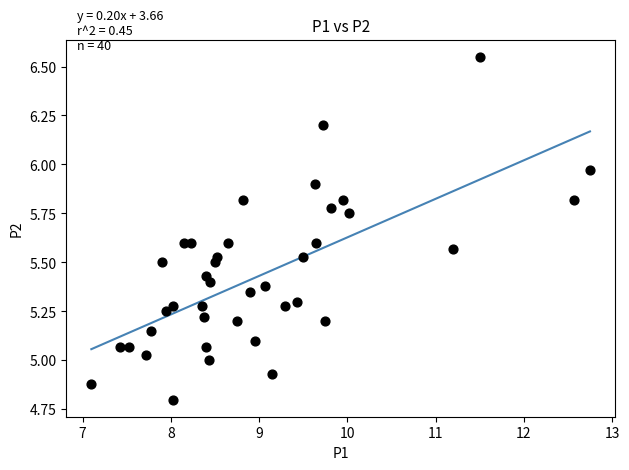

What is the range of X values (max minus min)?

5.7